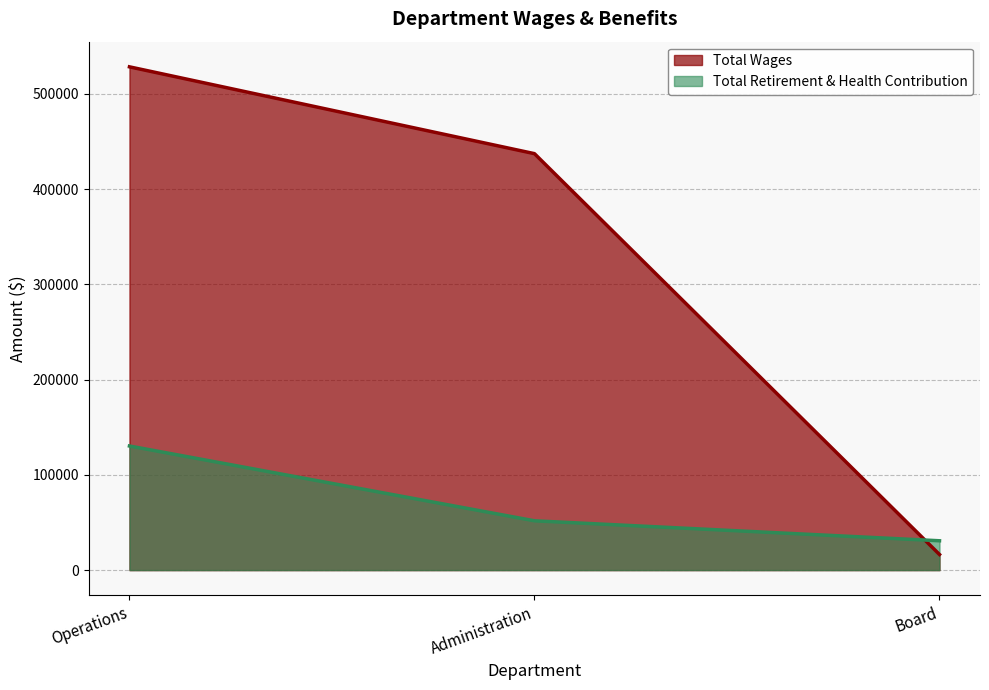

Which series changed the most between Operations and Administration?

Total Wages